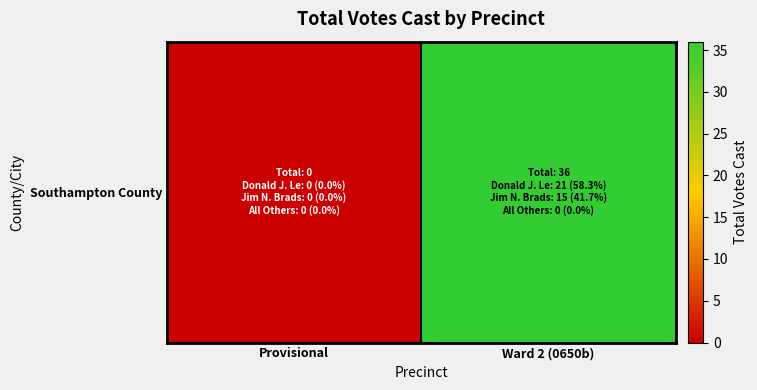

What is the sum of the values at Ward 2 (0650b) and Provisional?

36